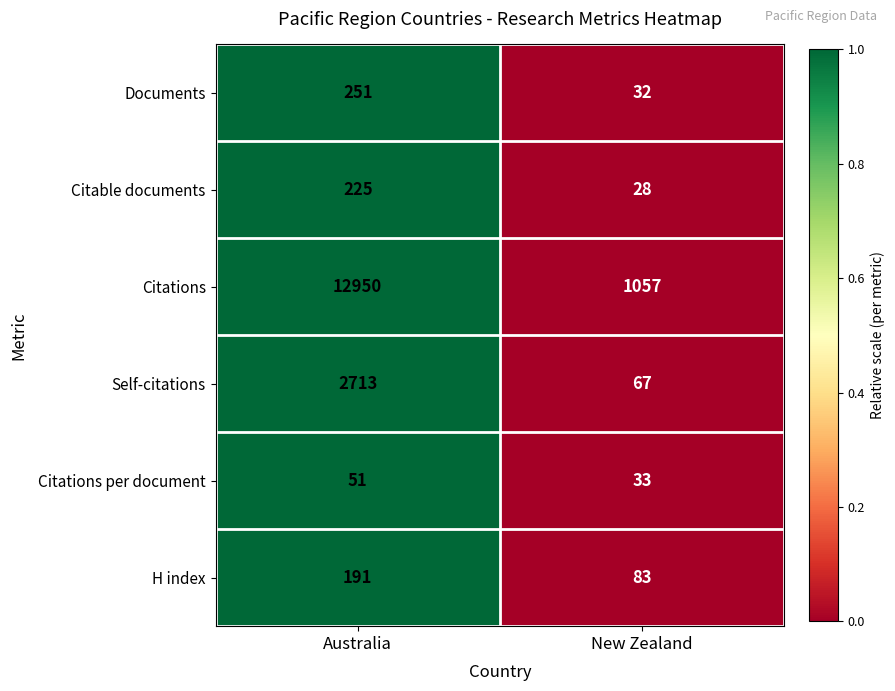

Where is Documents nearest to the value 141?

New Zealand